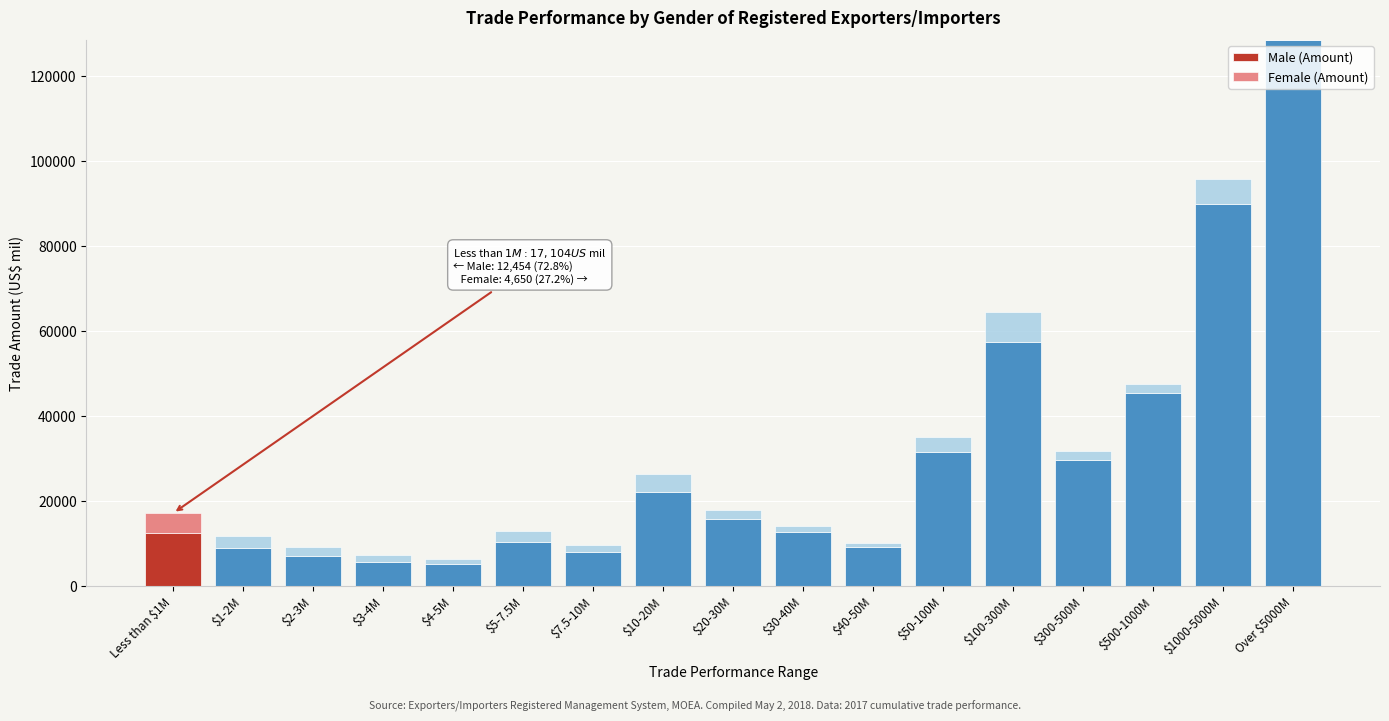

What is the highest value of the Male (Amount) series?

128551